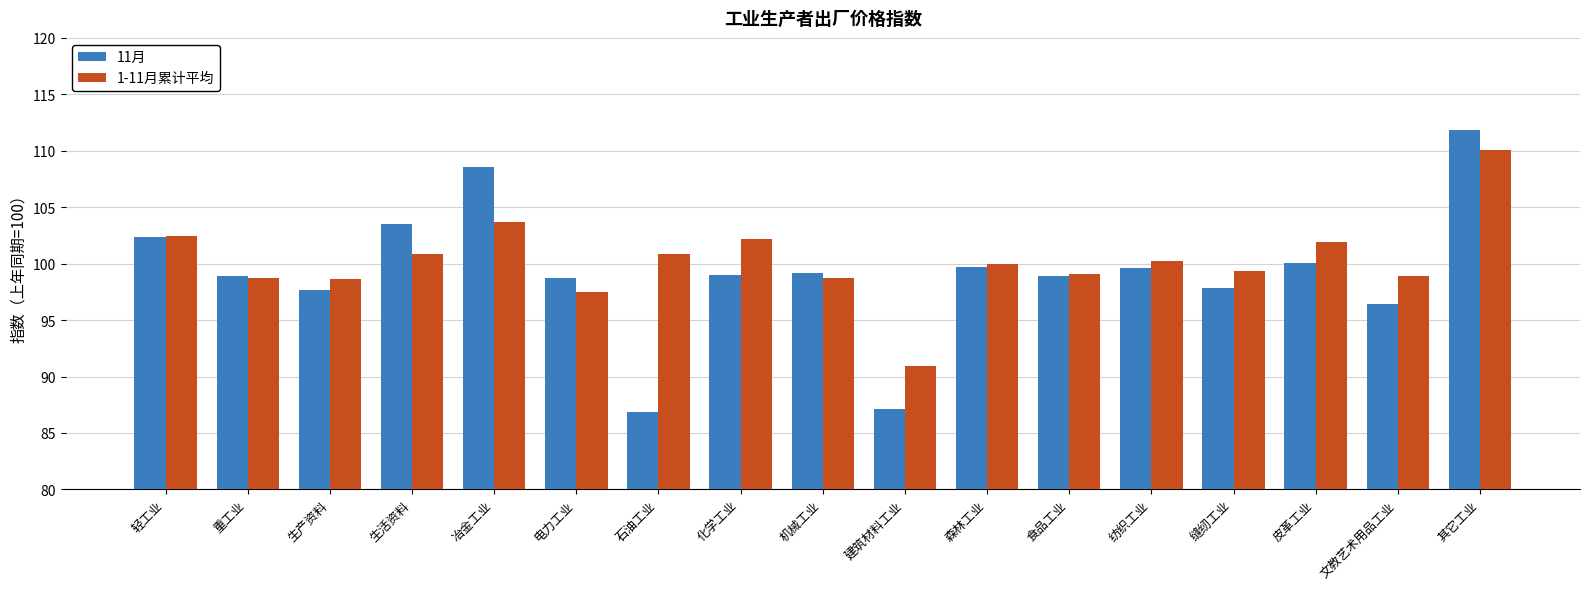

What is the label of the 2nd bar from the left?

重工业